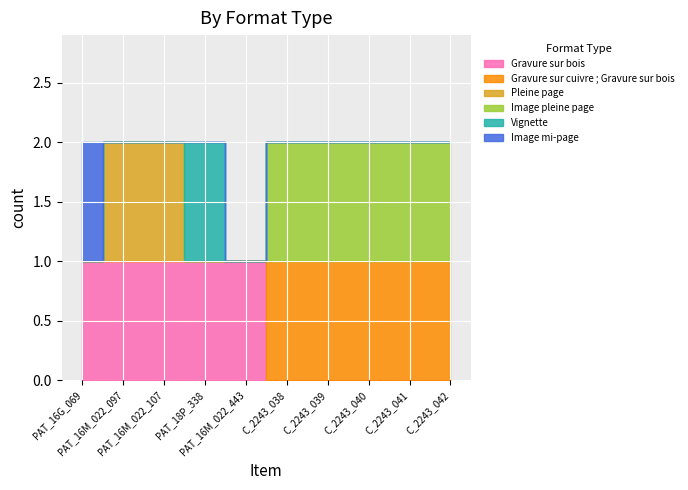

Reading right to left, list all the values displayed in this chart.

Gravure sur bois: C_2243_042=0	C_2243_041=0	C_2243_040=0	C_2243_039=0	C_2243_038=0	PAT_16M_022_443=1	PAT_18P_338=1	PAT_16M_022_107=1	PAT_16M_022_097=1	PAT_16G_069=1
Gravure sur cuivre ; Gravure sur bois: C_2243_042=1	C_2243_041=1	C_2243_040=1	C_2243_039=1	C_2243_038=1	PAT_16M_022_443=0	PAT_18P_338=0	PAT_16M_022_107=0	PAT_16M_022_097=0	PAT_16G_069=0
Pleine page: C_2243_042=0	C_2243_041=0	C_2243_040=0	C_2243_039=0	C_2243_038=0	PAT_16M_022_443=0	PAT_18P_338=0	PAT_16M_022_107=1	PAT_16M_022_097=1	PAT_16G_069=0
Image pleine page: C_2243_042=1	C_2243_041=1	C_2243_040=1	C_2243_039=1	C_2243_038=1	PAT_16M_022_443=0	PAT_18P_338=0	PAT_16M_022_107=0	PAT_16M_022_097=0	PAT_16G_069=0
Vignette: C_2243_042=0	C_2243_041=0	C_2243_040=0	C_2243_039=0	C_2243_038=0	PAT_16M_022_443=0	PAT_18P_338=1	PAT_16M_022_107=0	PAT_16M_022_097=0	PAT_16G_069=0
Image mi-page: C_2243_042=0	C_2243_041=0	C_2243_040=0	C_2243_039=0	C_2243_038=0	PAT_16M_022_443=0	PAT_18P_338=0	PAT_16M_022_107=0	PAT_16M_022_097=0	PAT_16G_069=1